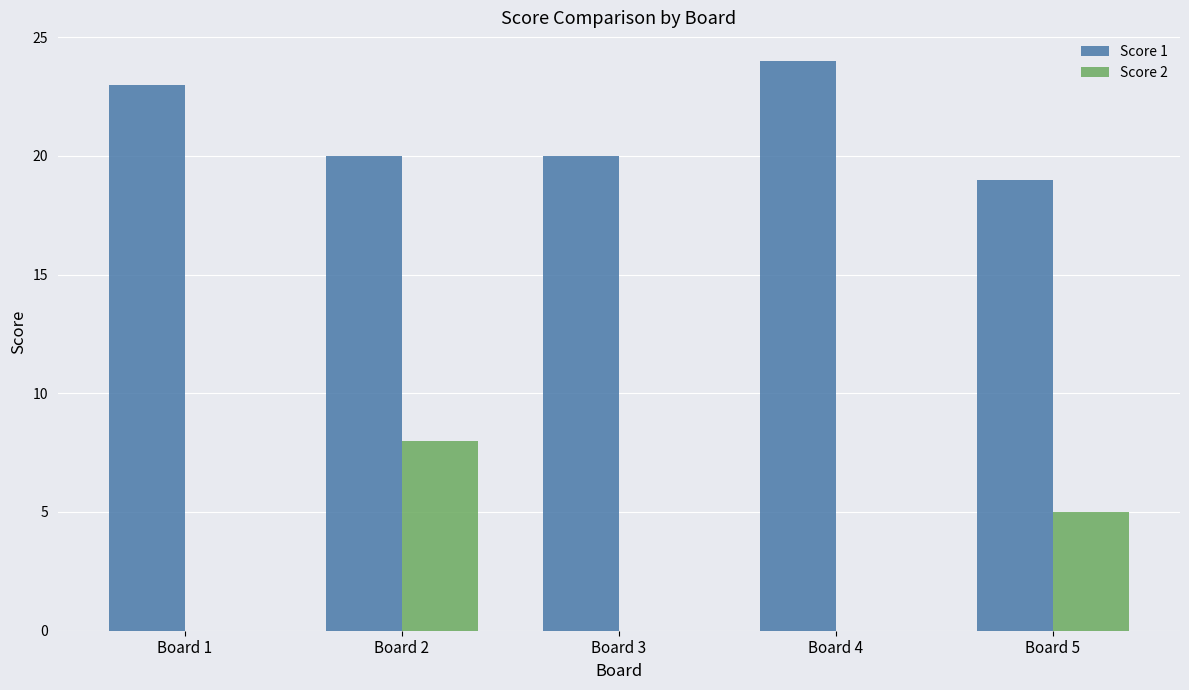

What is the total value across all series at Board 4?

24